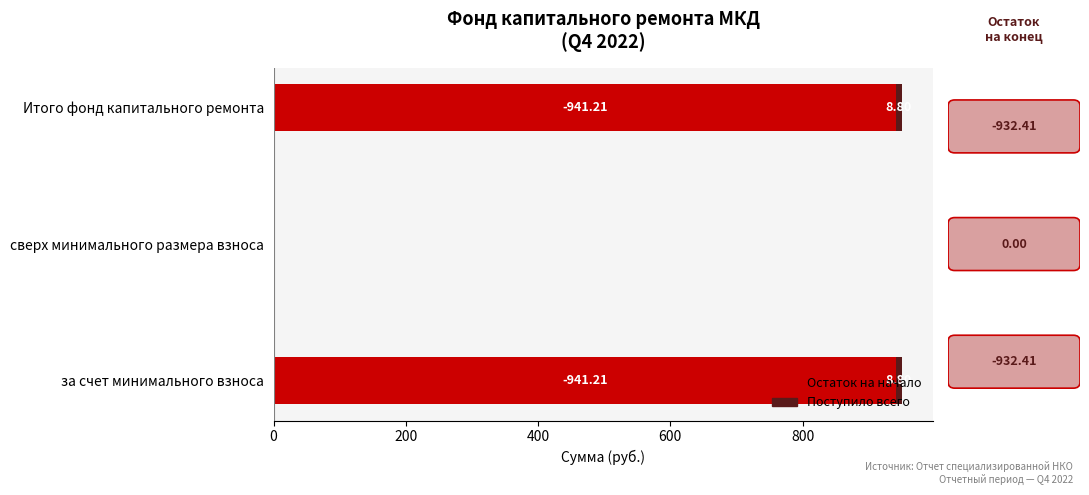

What is the sum of all Остаток на начало values?

1882.4